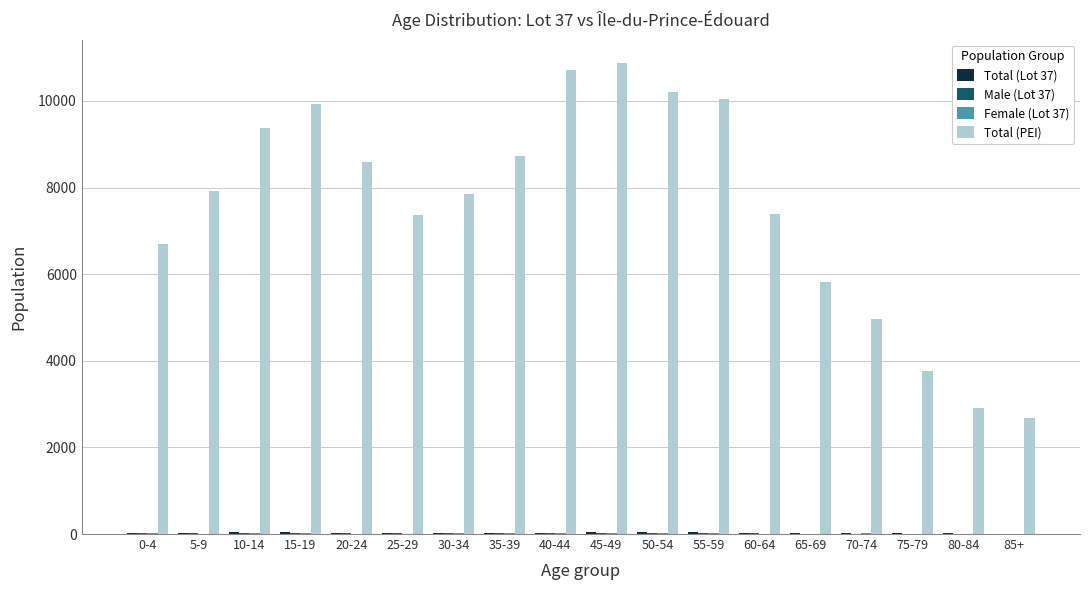

What is the greatest value displayed?

10870